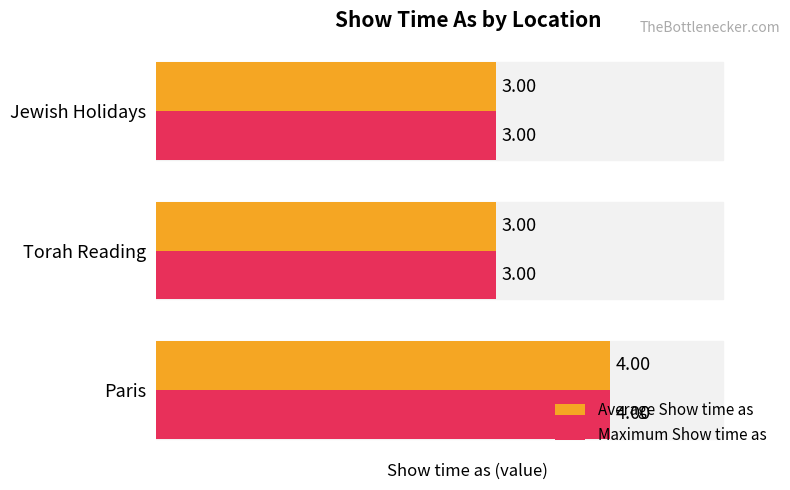

What is the sum of all Maximum Show time as values?

10